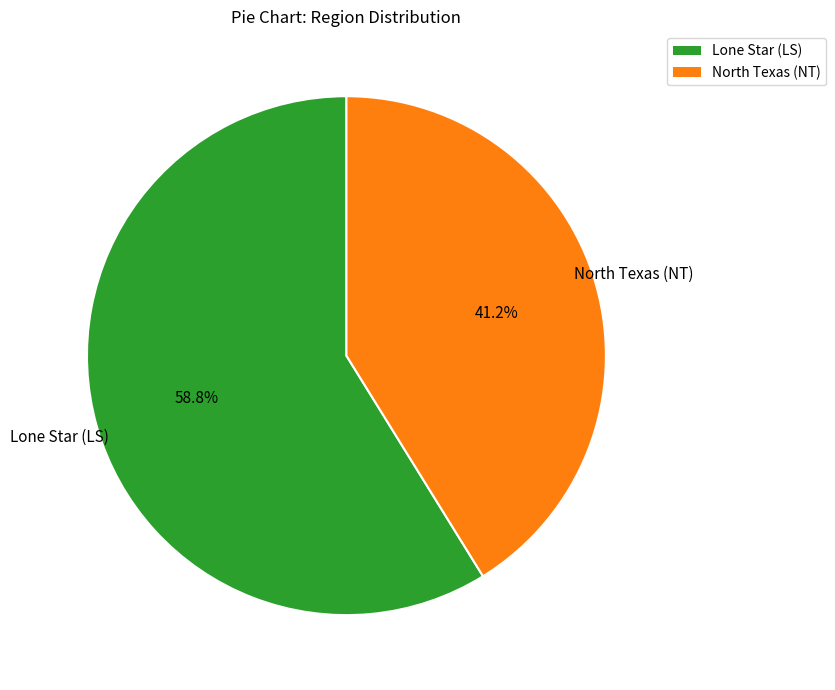

Count the number of slices in the pie.

2